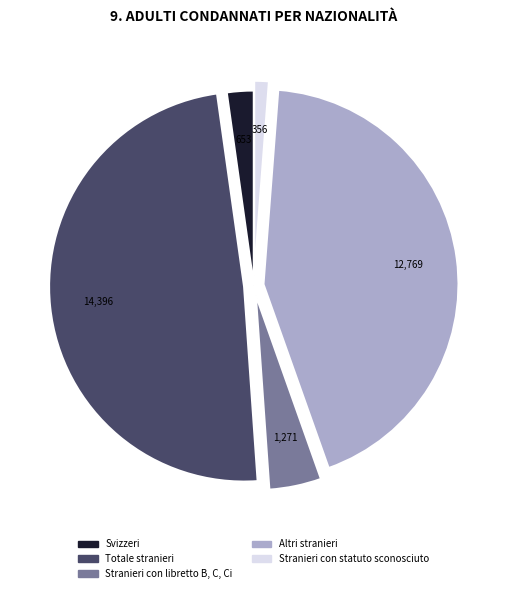

Rank the categories by value from highest to lowest.

Totale stranieri, Altri stranieri, Stranieri con libretto B, C, Ci, Svizzeri, Stranieri con statuto sconosciuto